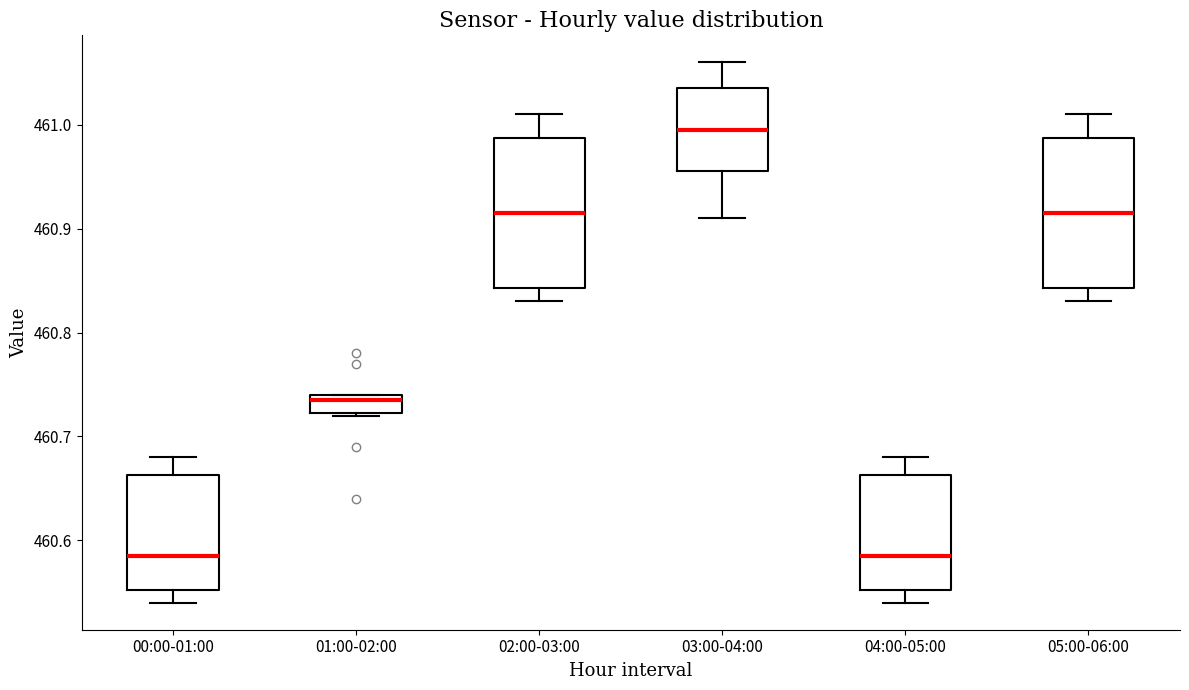

Reading left to right, read every box against the y-axis: the position of its median line, the range the box covers, and the ends of its whiskers. The values are not printed on the chart, so give them approximately, as read against the axis.

00:00-01:00: median 460.59, box 460.55 to 460.66, whiskers 460.54 to 460.68
01:00-02:00: median 460.74 (just below the box's upper edge), box 460.72 to 460.74, whiskers 460.72 to 460.74
02:00-03:00: median 460.92, box 460.84 to 460.99, whiskers 460.83 to 461.01
03:00-04:00: median 461.00, box 460.96 to 461.04, whiskers 460.91 to 461.06
04:00-05:00: median 460.59, box 460.55 to 460.66, whiskers 460.54 to 460.68
05:00-06:00: median 460.92, box 460.84 to 460.99, whiskers 460.83 to 461.01